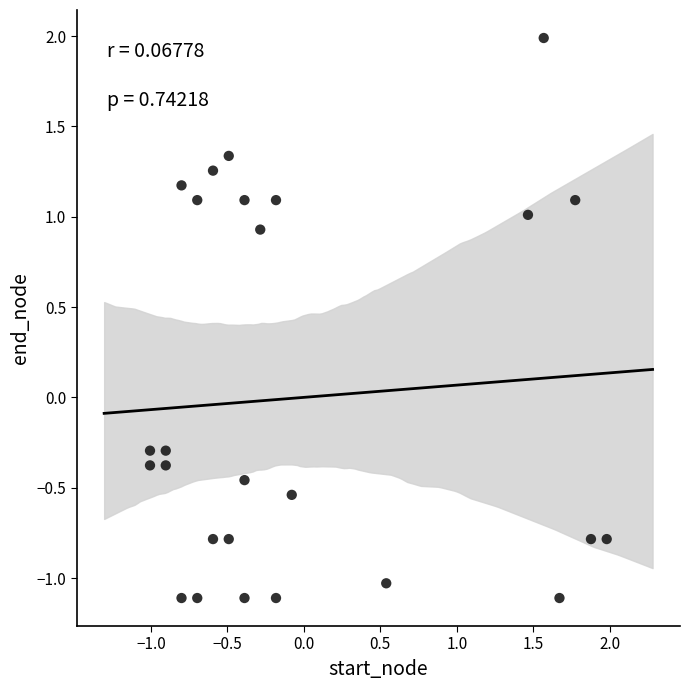

What is the range of X values (max minus min)?

3.0